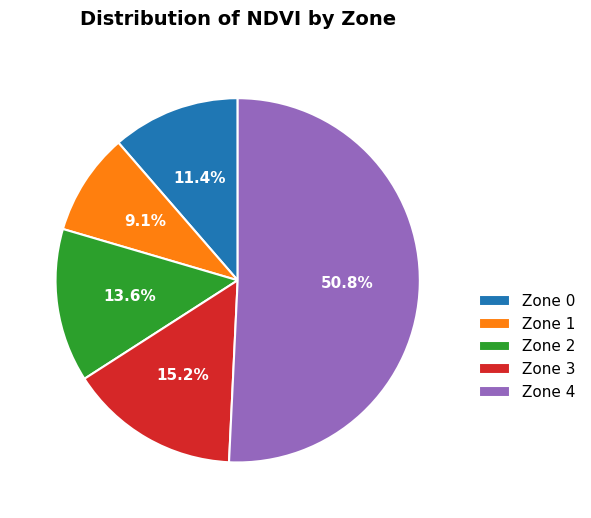

Approximately how many times larger is the value at Zone 4 compared to Zone 0?

4.5